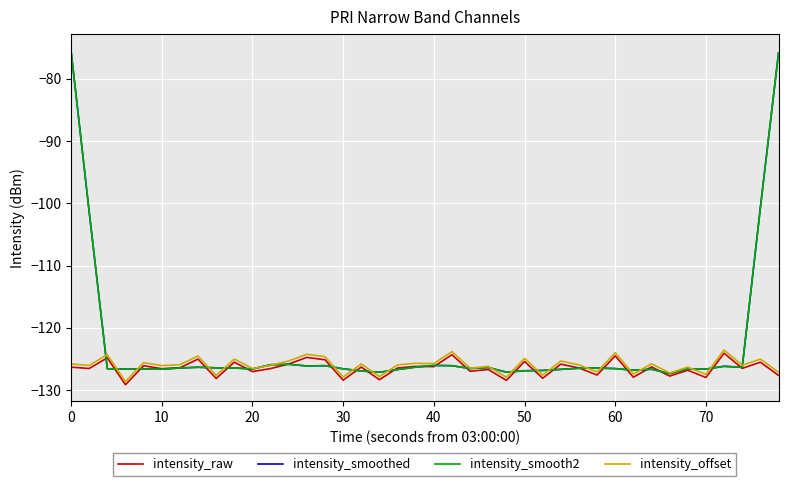

Does the chart have visible grid lines?

Yes